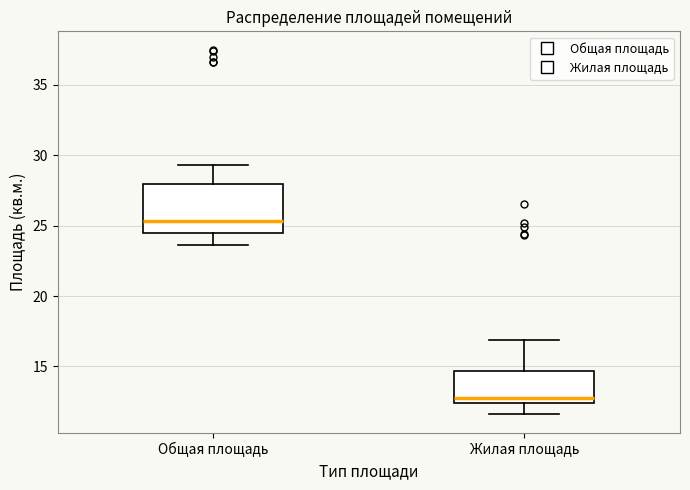

Which box's median line is the lowest?

Жилая площадь